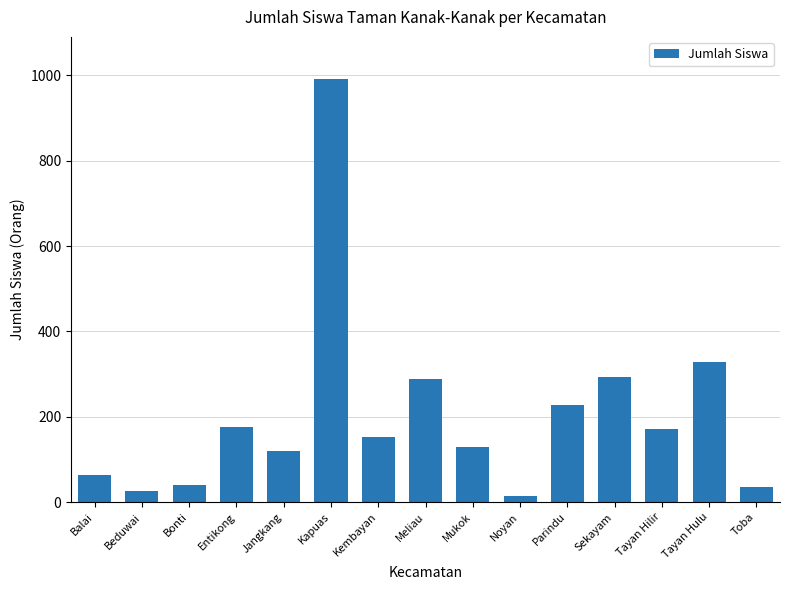

What is the sum of all values?

3059